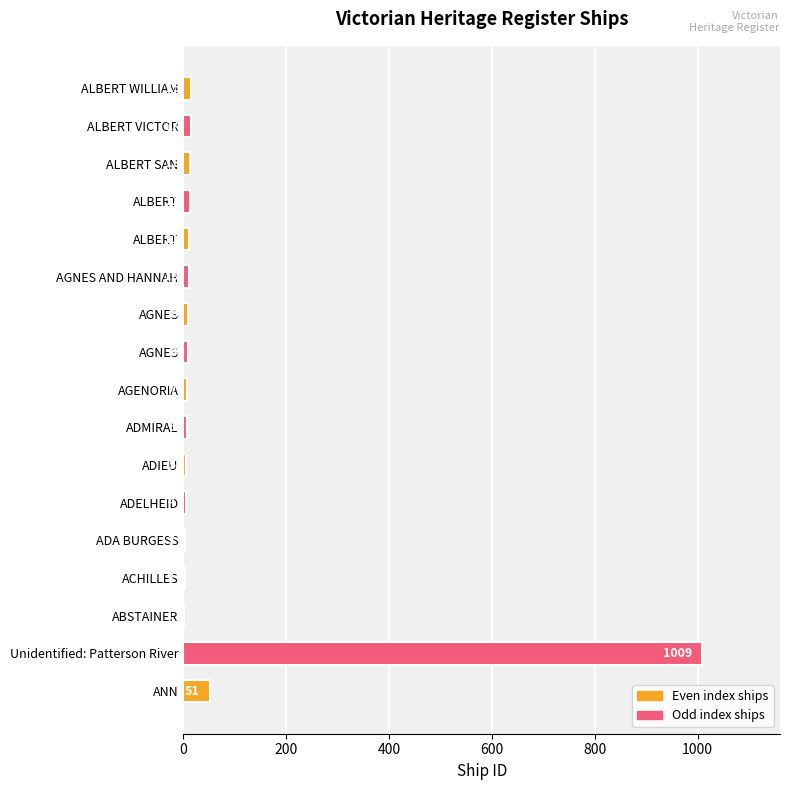

Count the number of data series in this chart.

1